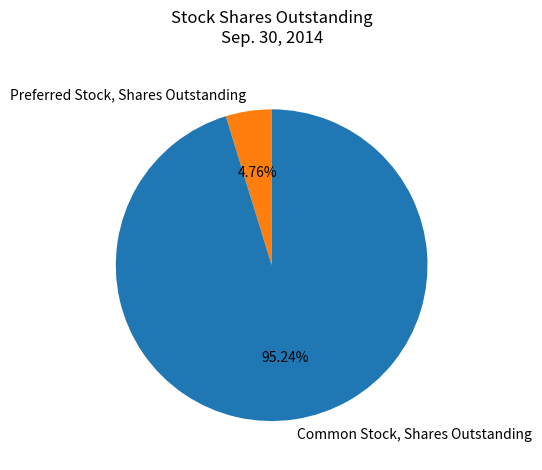

Rank the categories by value from highest to lowest.

Common Stock, Shares Outstanding, Preferred Stock, Shares Outstanding